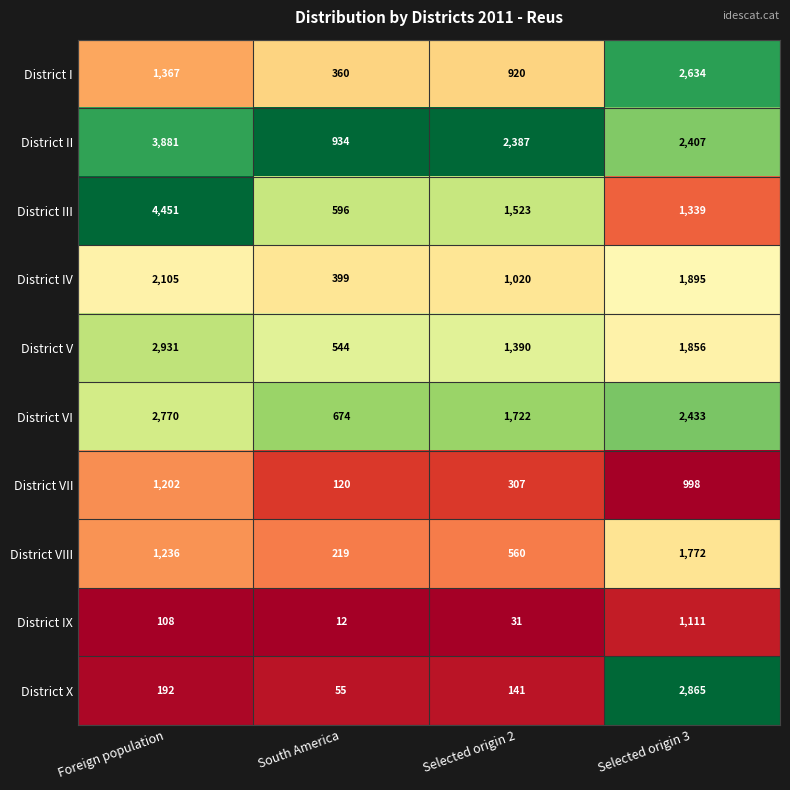

What is the total value across all series at South America?

3913